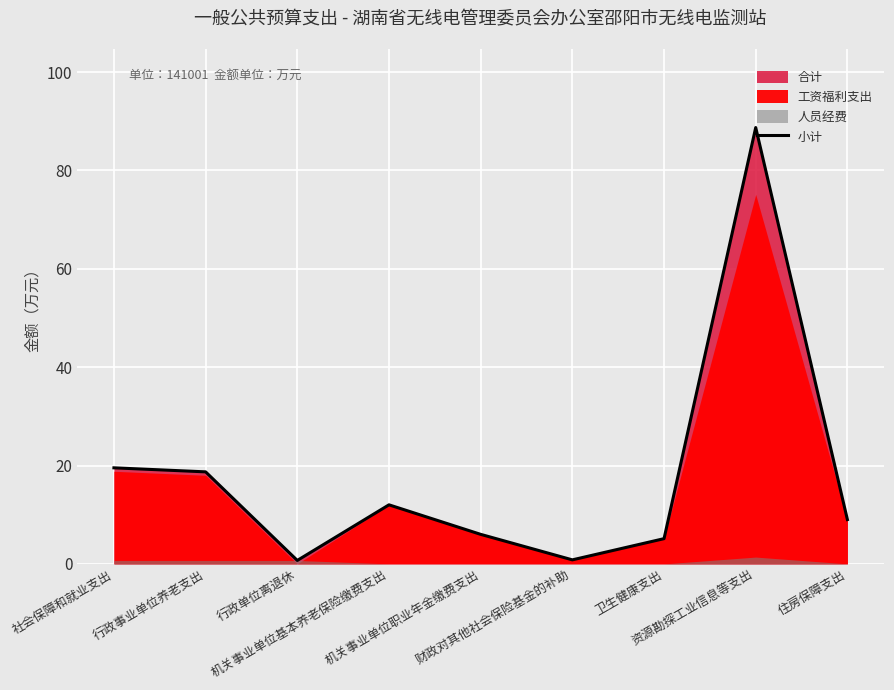

What is the change in value from 行政事业单位养老支出 to 卫生健康支出?

-13.6